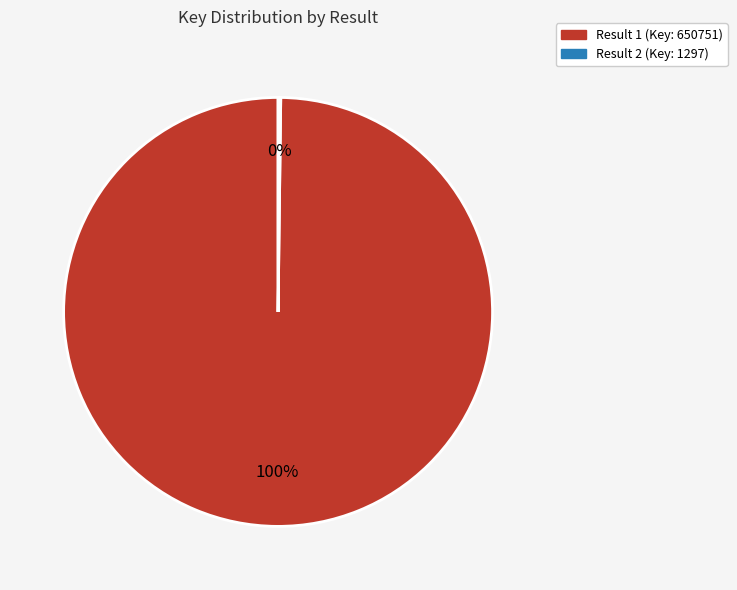

Is there any slice that represents more than half of the pie?

Yes